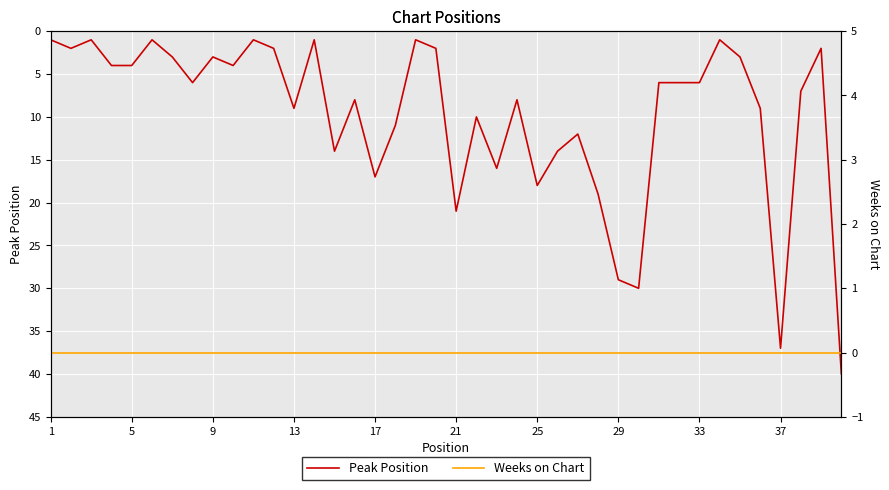

What is the highest value of the Peak Position series?

40